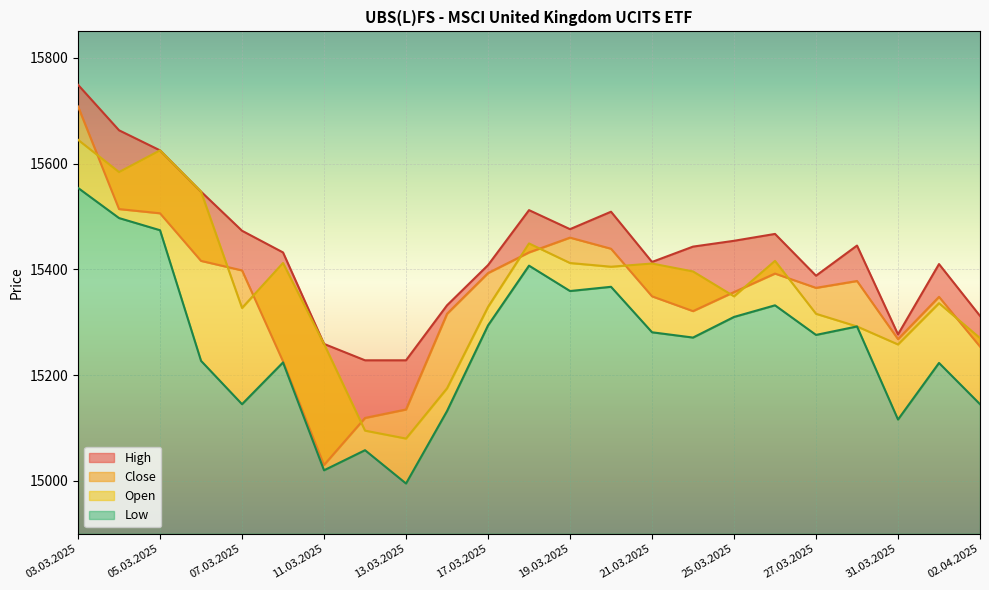

What are all the series names shown in the legend?

High, Close, Low, Open